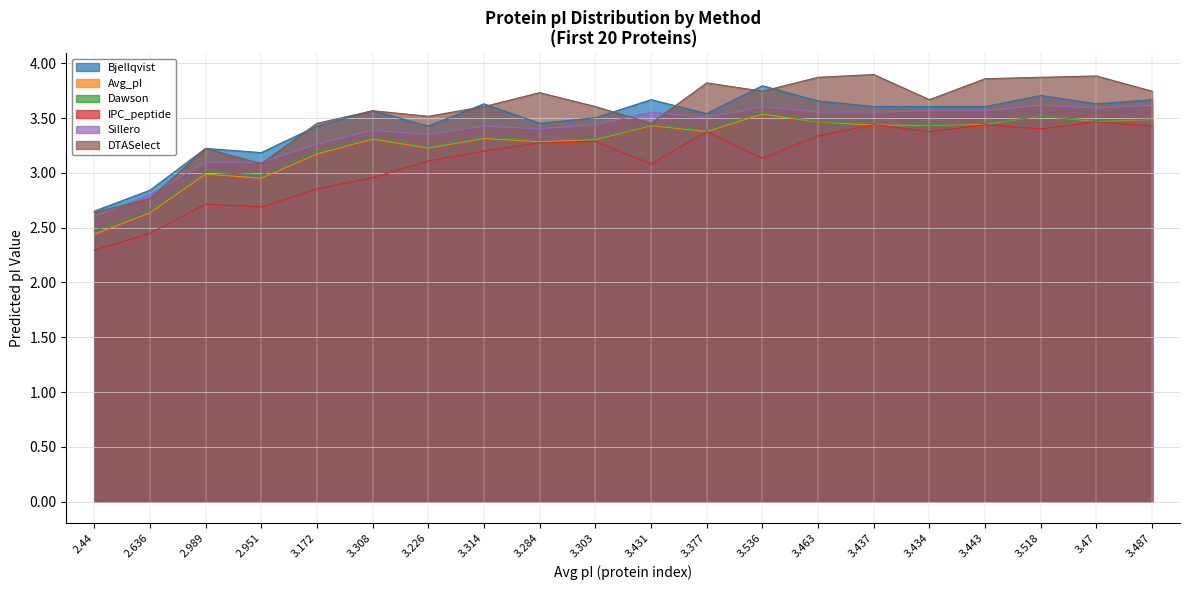

The value of Dawson at 3.314 is 5.9. True or false?

False